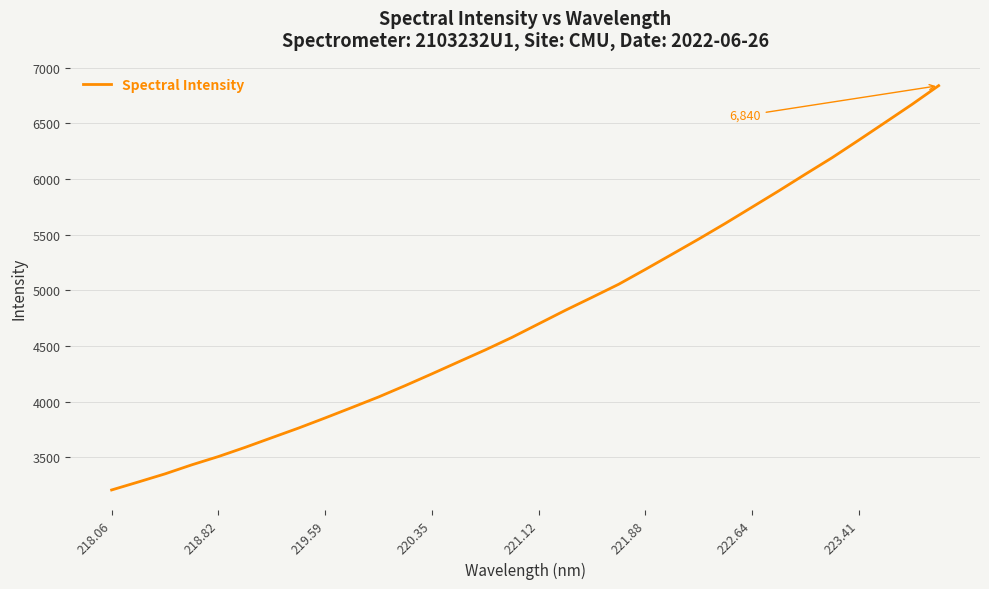

What is the difference between the maximum and minimum values?

3631.6